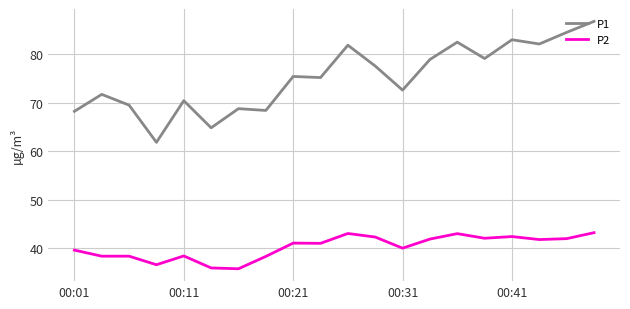

Which series has the largest total across all categories?

P1